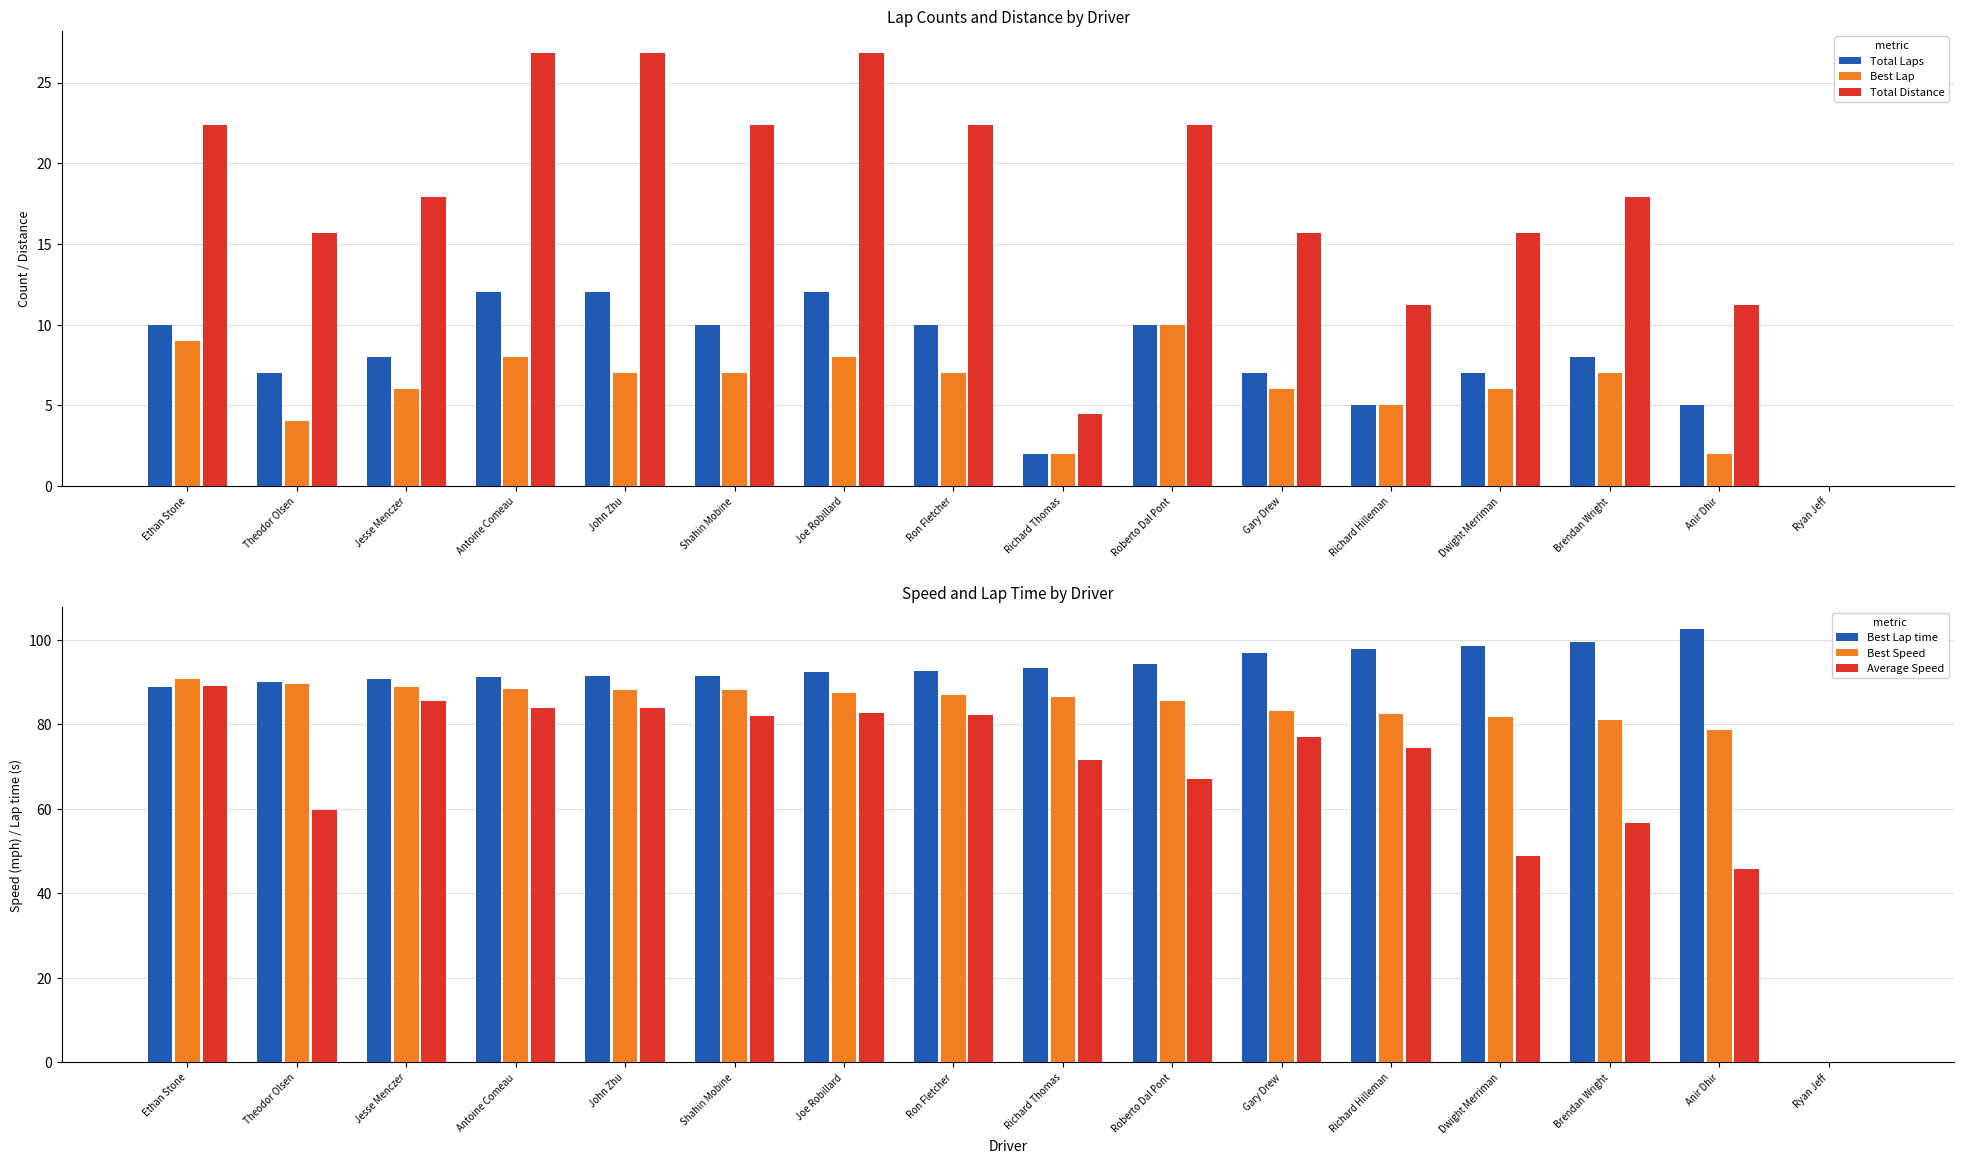

Rank the series at Roberto Dal Pont from lowest to highest value.

Total Laps, Best Lap, Total Distance, Average Speed, Best Speed, Best Lap time